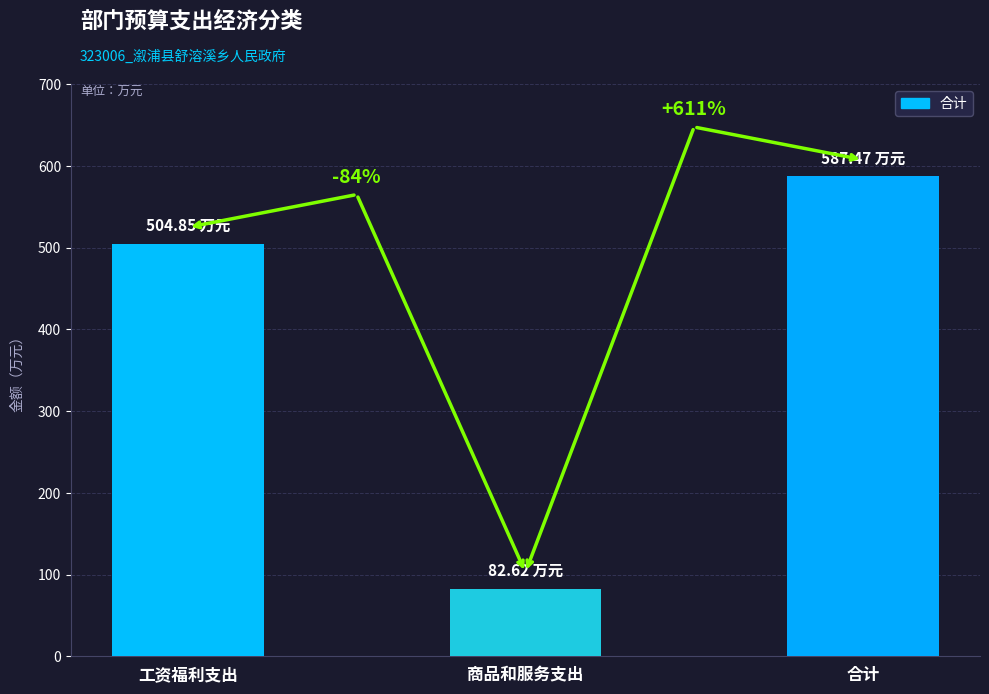

How many bars are there in total?

3